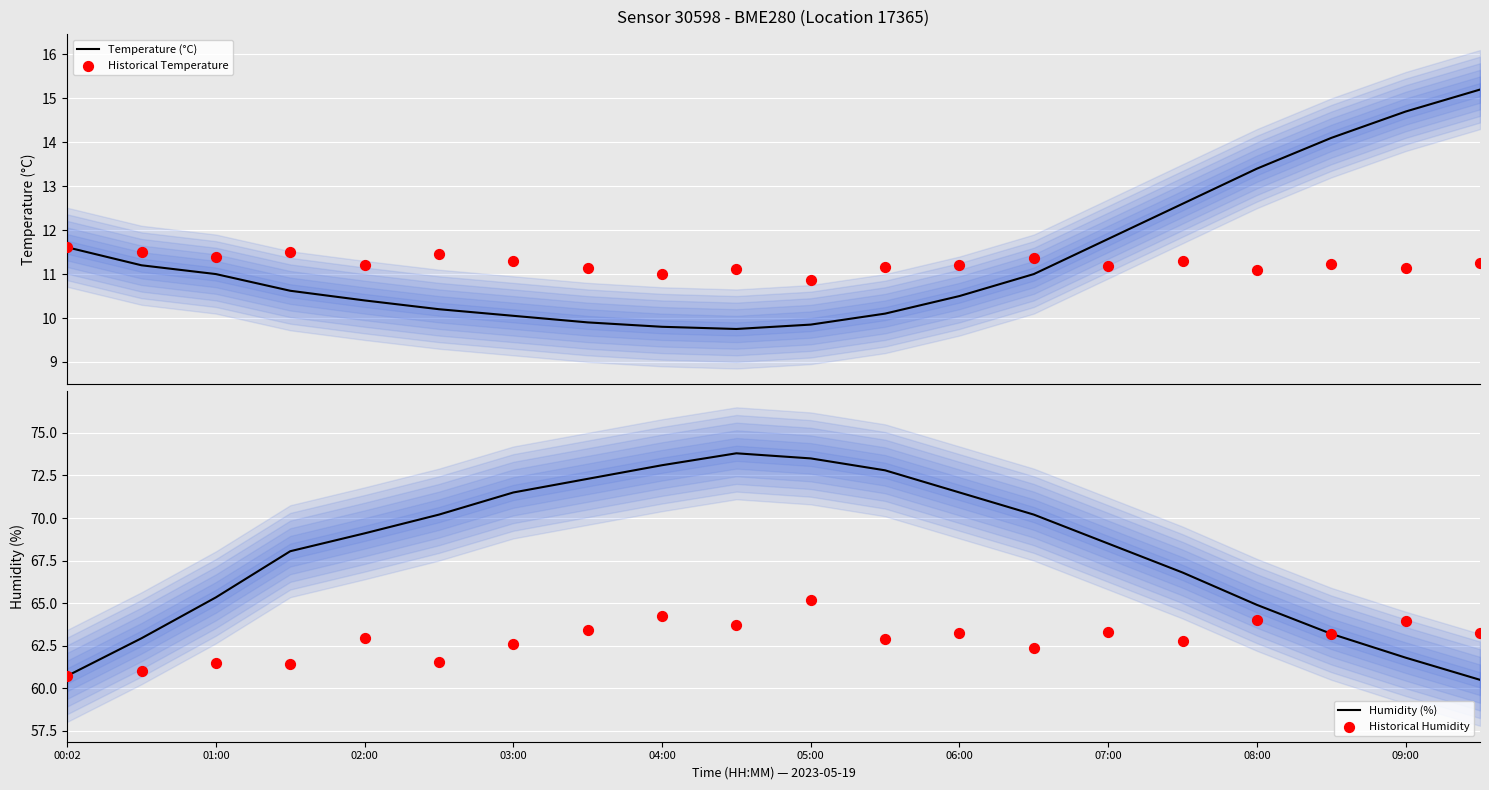

Which series reaches the maximum Y coordinate?

Humidity (%)